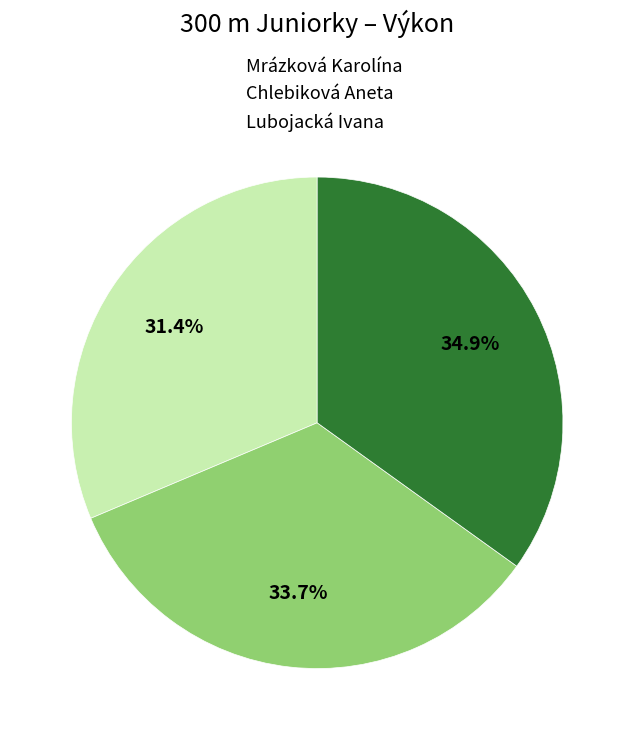

What percentage is the Mrázková Karolína slice, to the nearest percent?

31%